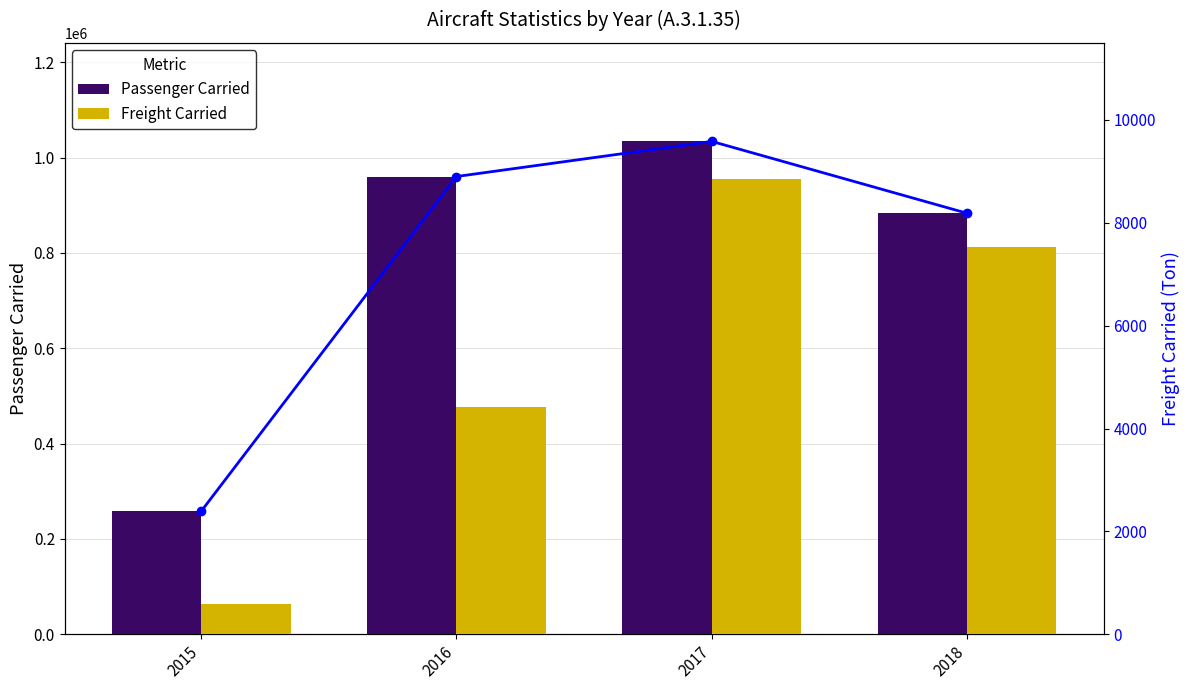

What is the average value of the Freight Carried series?

5342